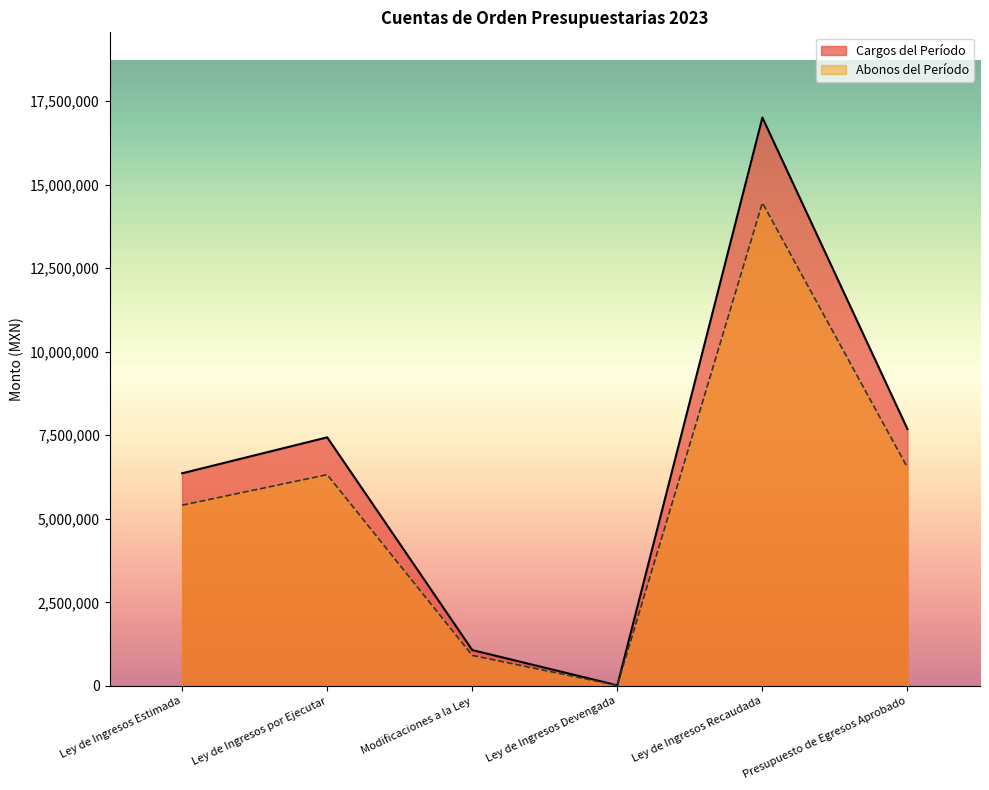

What is the difference between the highest and lowest values at Ley de Ingresos Recaudada?

2550310.5